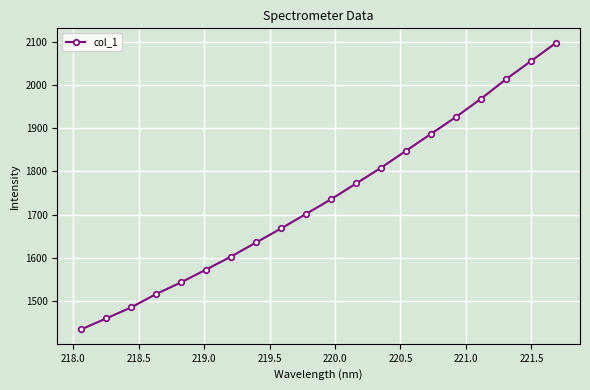

What is the sum of all values?

34729.3